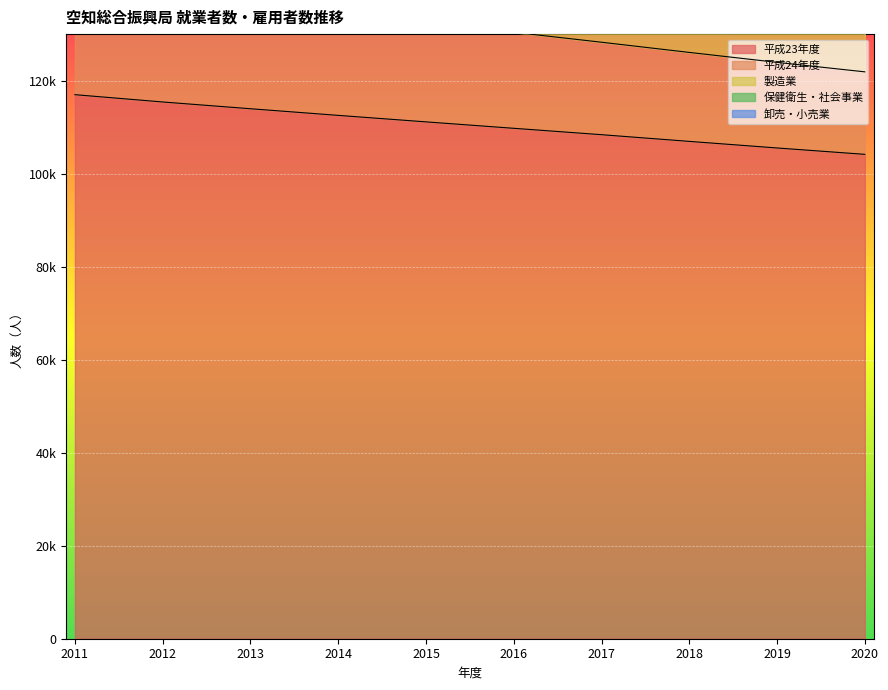

At how many categories does at least one series exceed 146575?

10